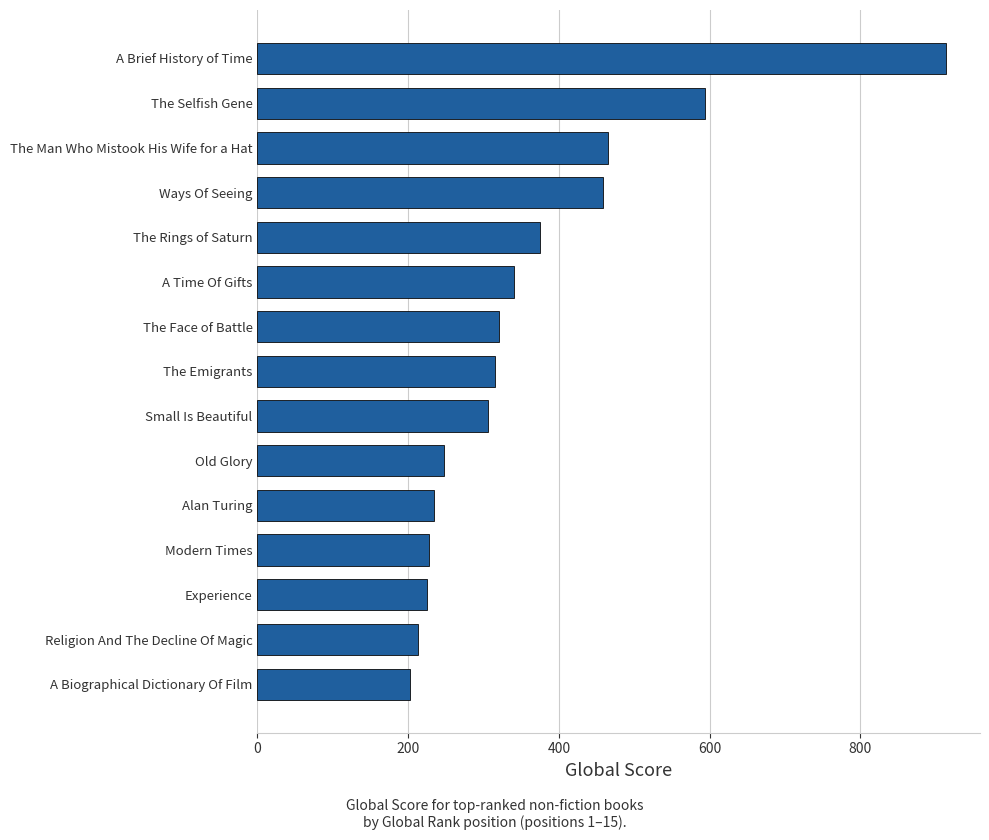

What is the average value?

363